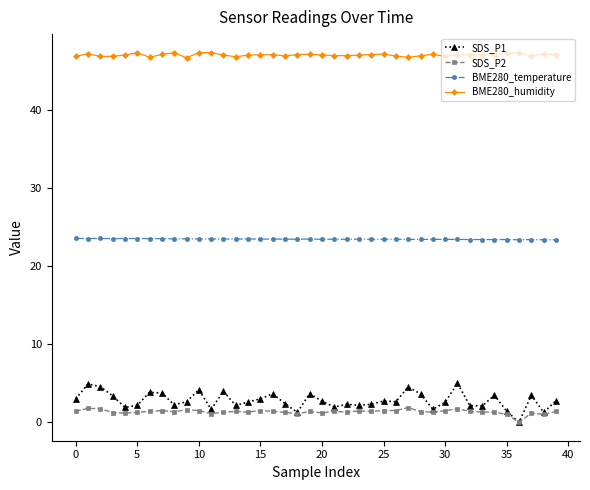

Which series has the widest spread of values?

SDS_P1